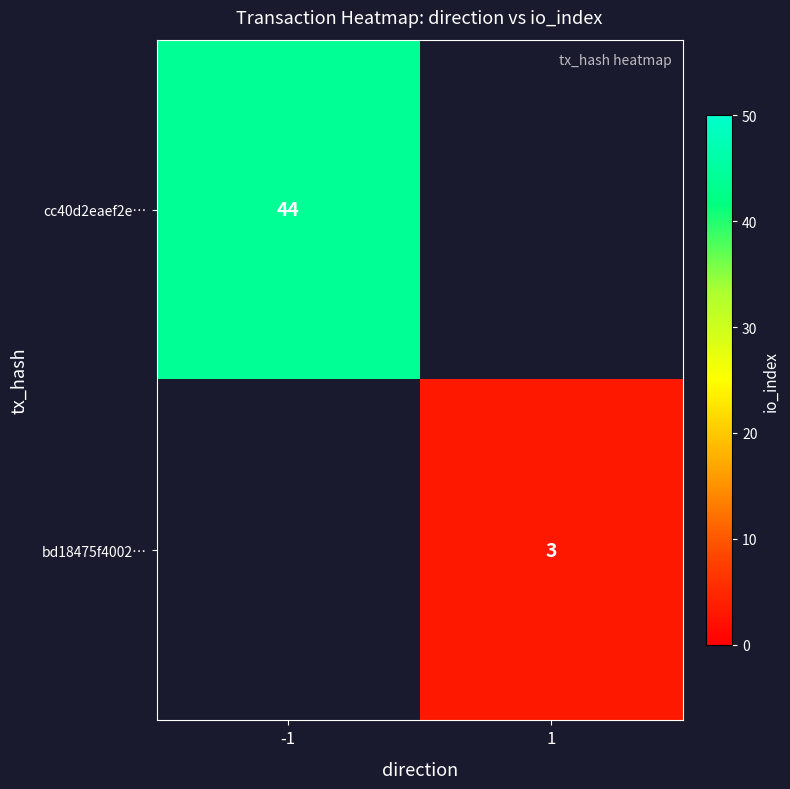

Is the value of bd18475f4002… at 1 greater than the value of cc40d2eaef2e… at -1?

No